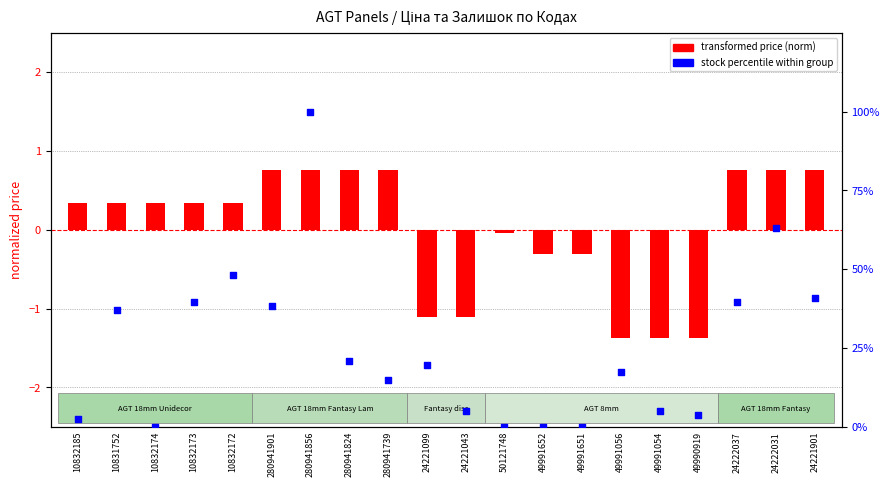

Which series contains the highest Y value?

stock percentile